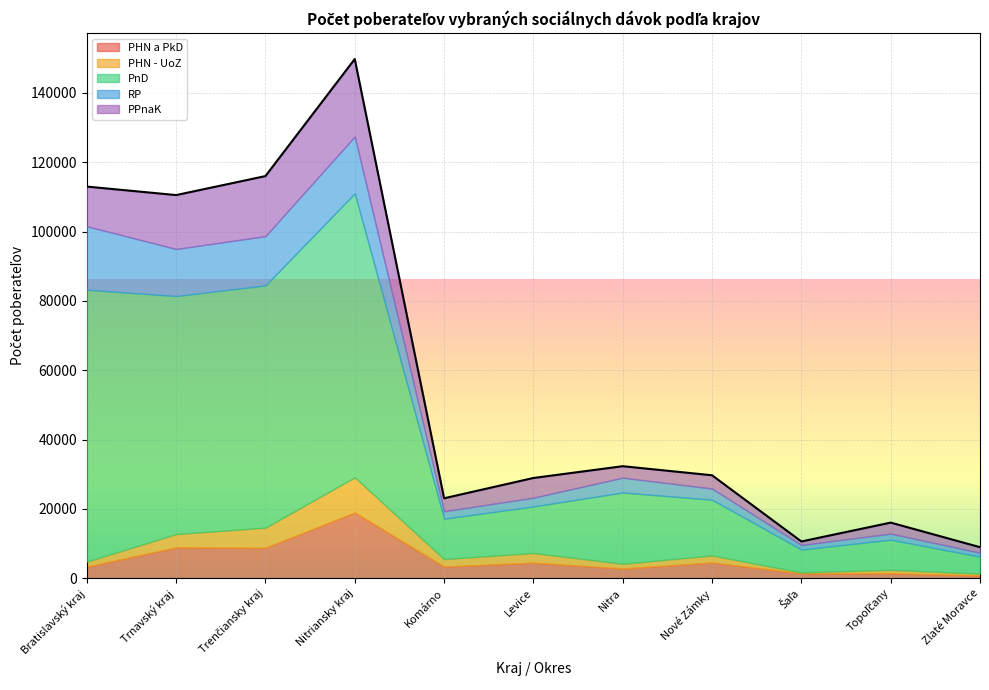

Read the PnD value at Trenčiansky kraj.

69866